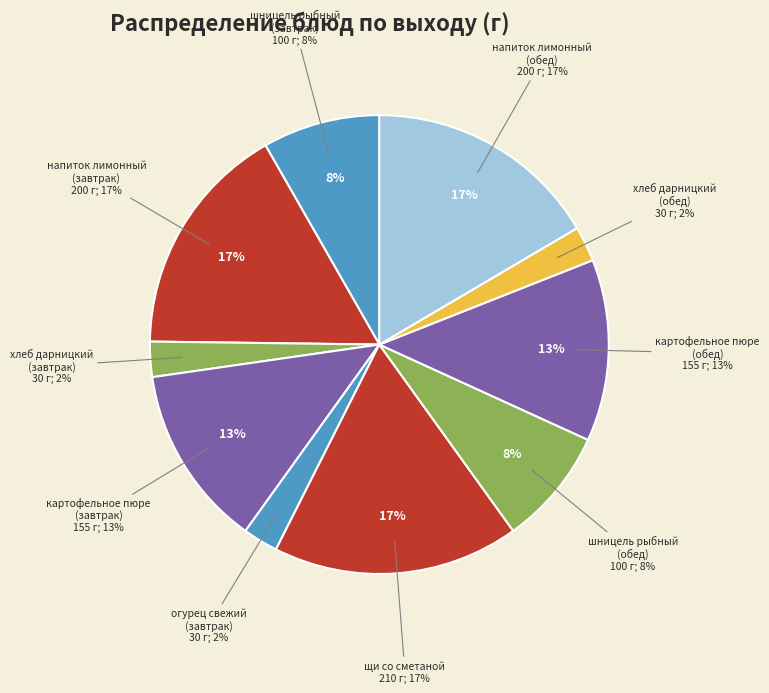

To the nearest percent, what is the combined percentage of щи со сметаной and шницель рыбный (обед)?

26%